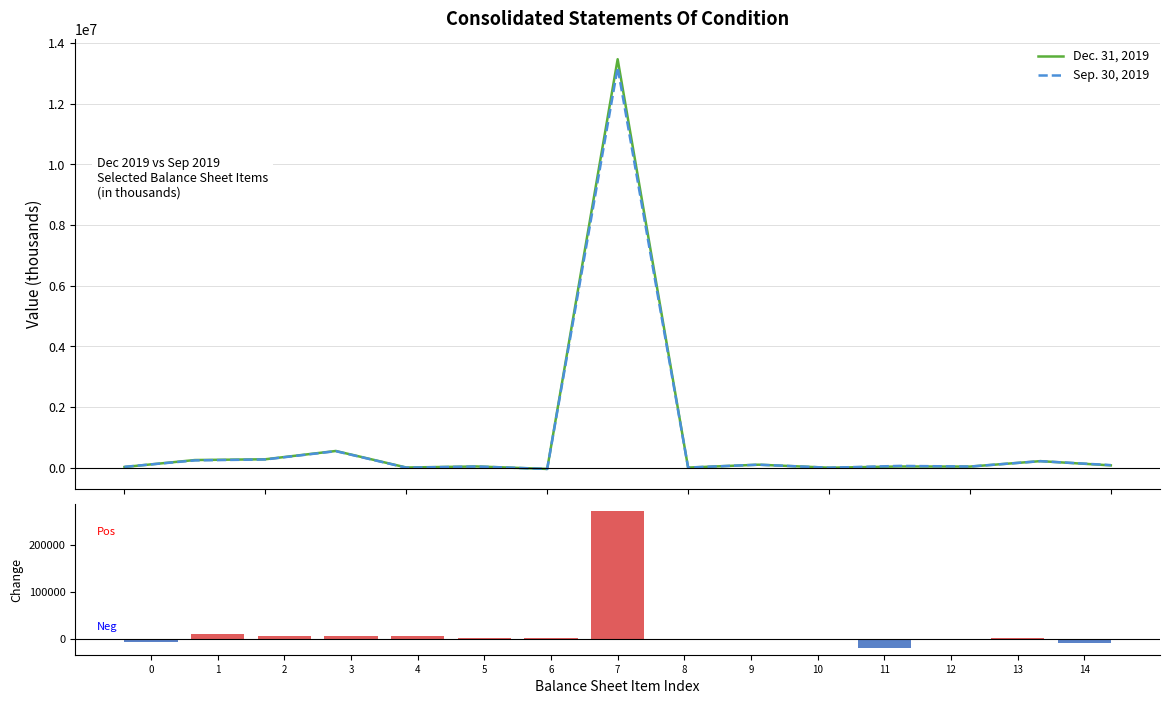

How many data points in Dec. 31, 2019 are above 43785?

7